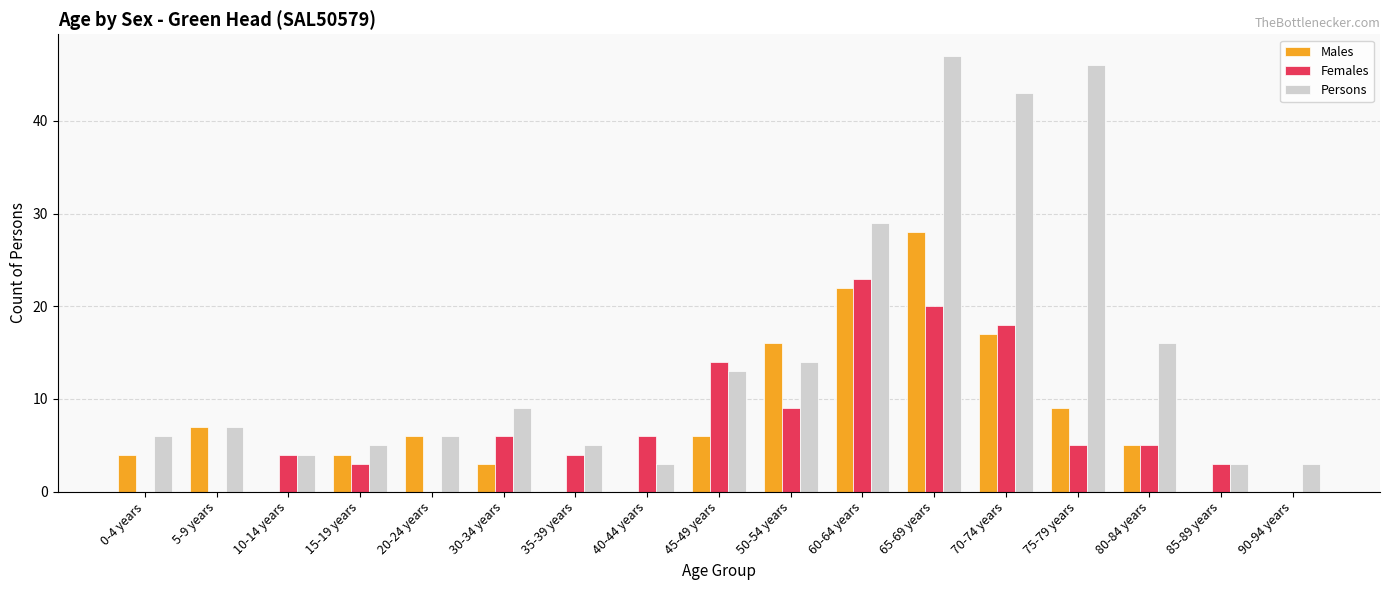

The value of Persons at 50-54 years is 14. True or false?

True